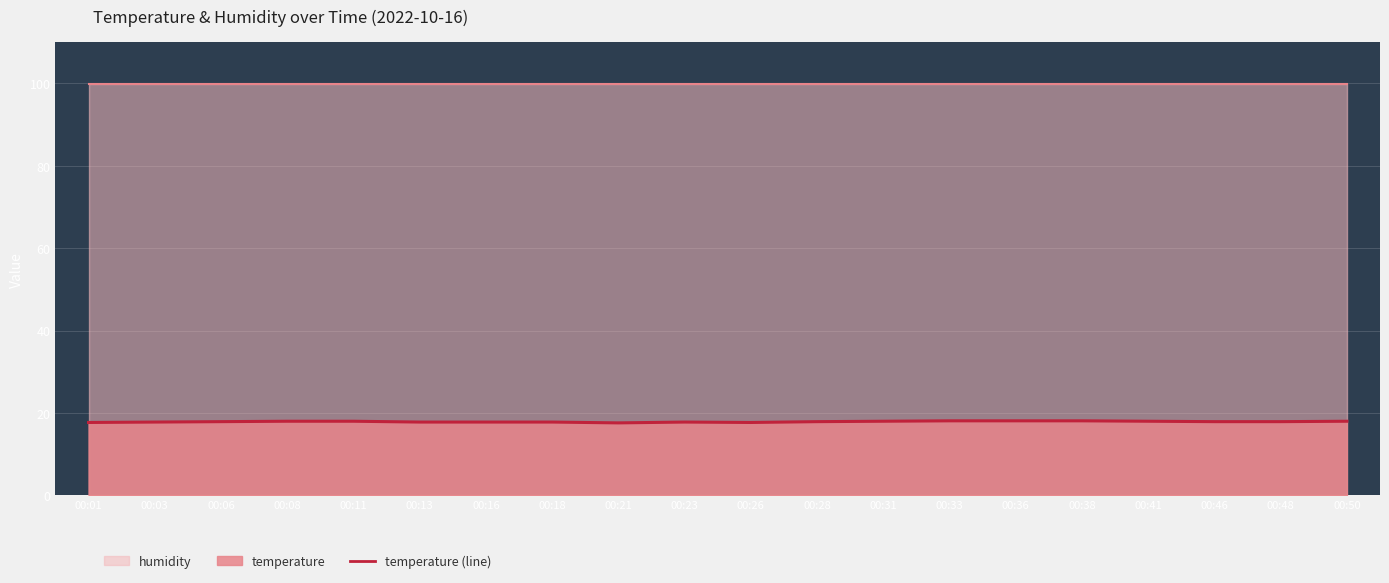

How many lines are shown in the chart?

1